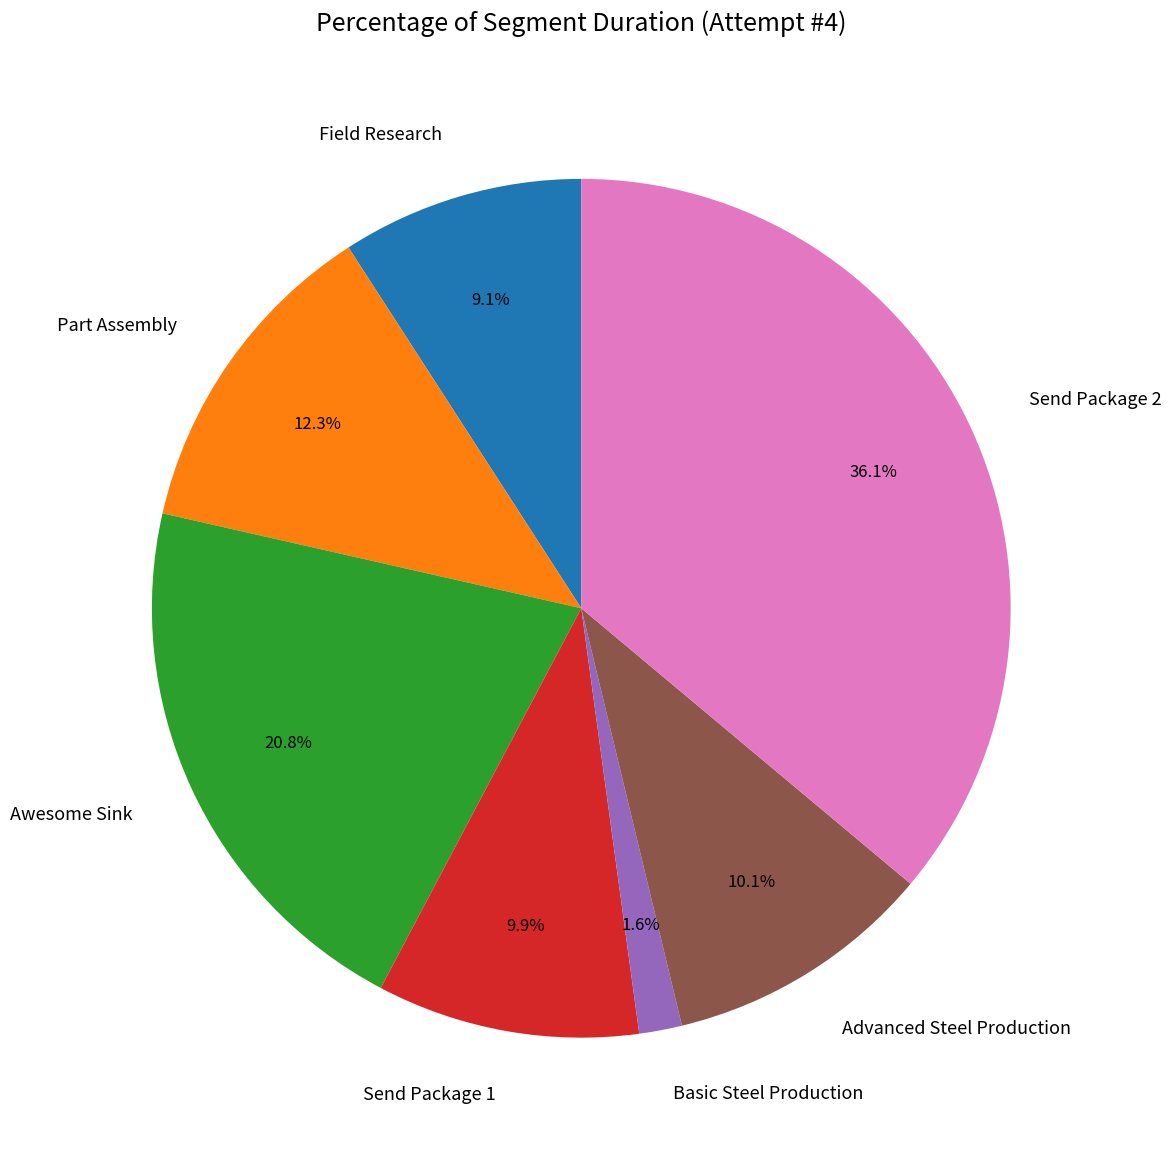

True or false: Advanced Steel Production accounts for 10% of the total.

True